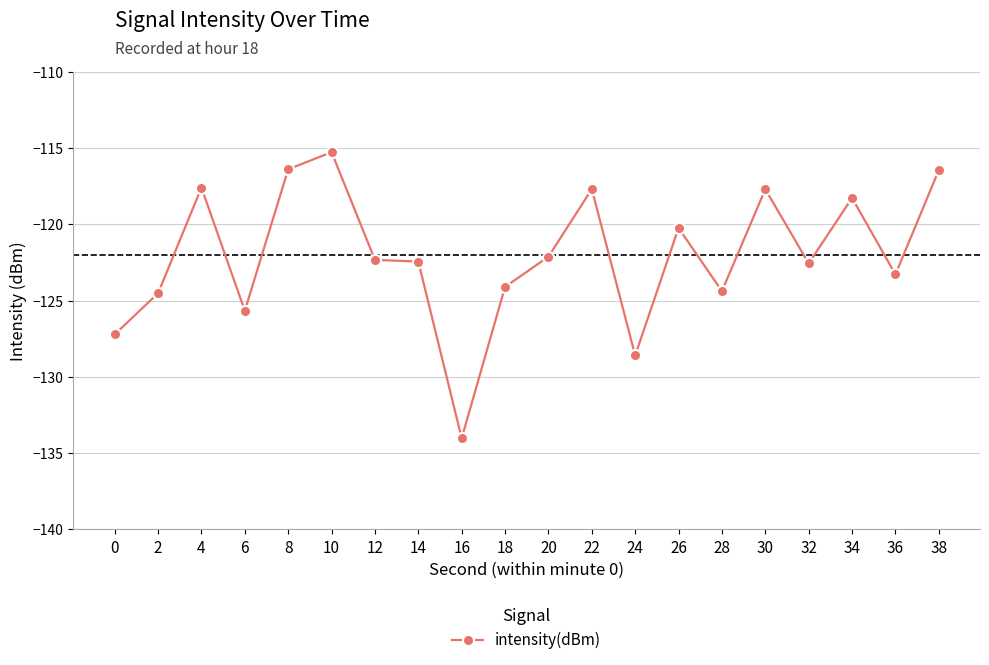

At which category does the data reach its first local peak?

4